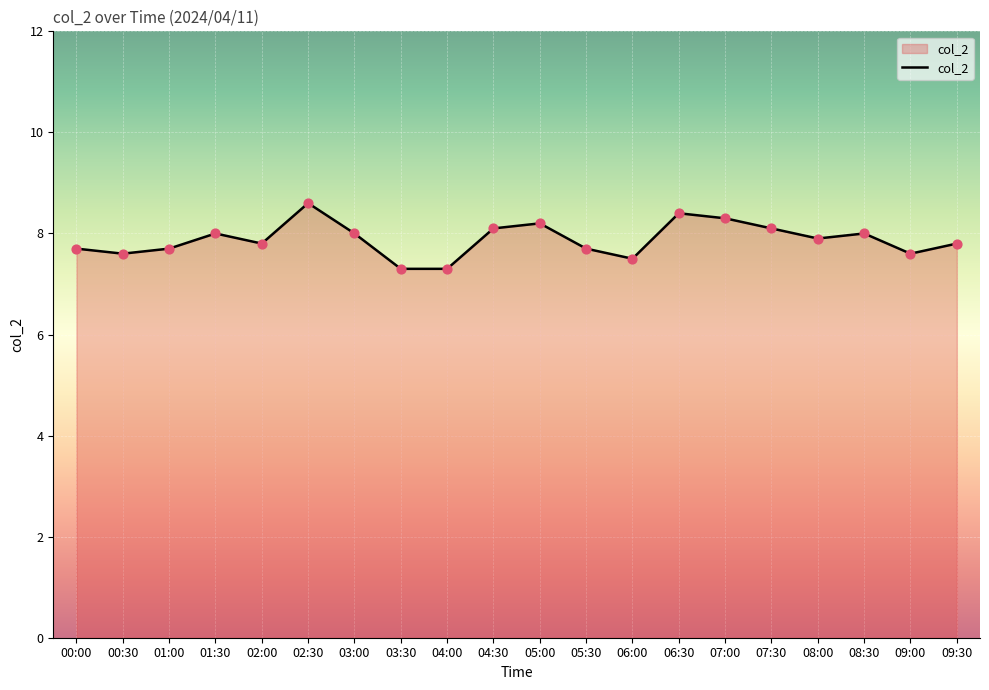

Between 00:30 and 03:30, which is larger?

00:30